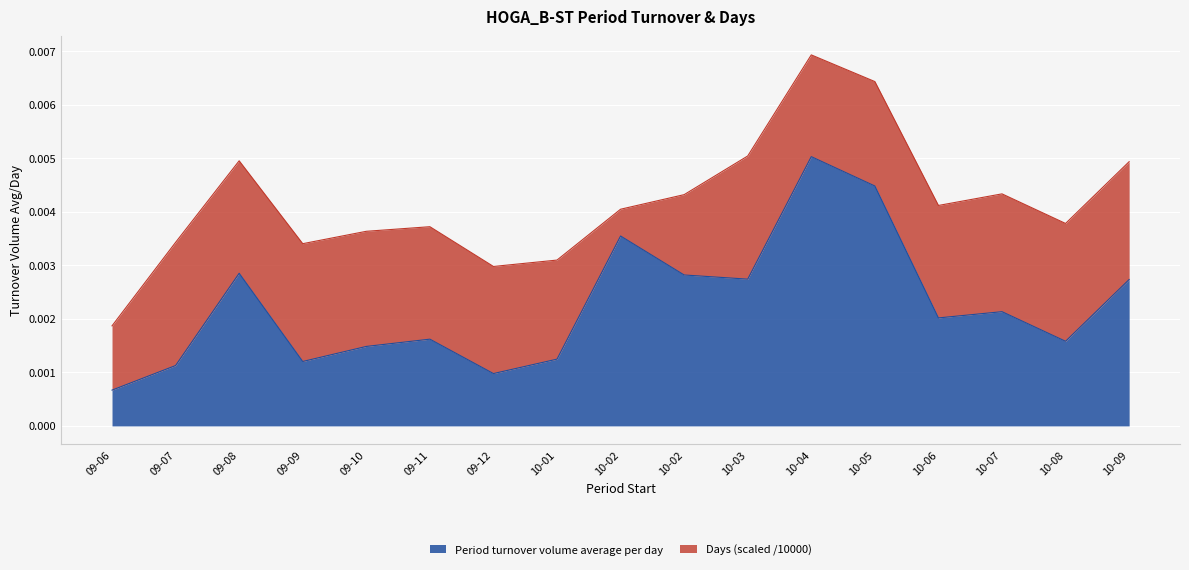

What are all the series names shown in the legend?

Period turnover volume average per day, Days (scaled /10000)